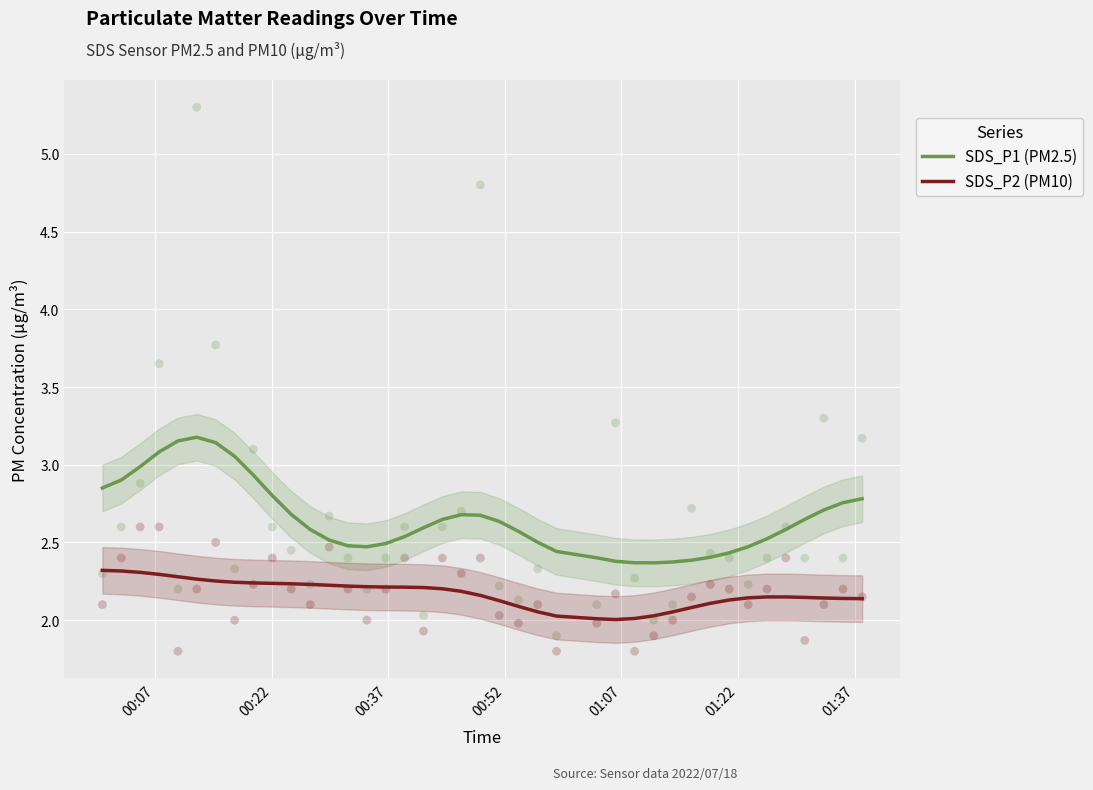

True or false: SDS_P1 (PM2.5) and SDS_P2 (PM10) intersect in this chart.

False